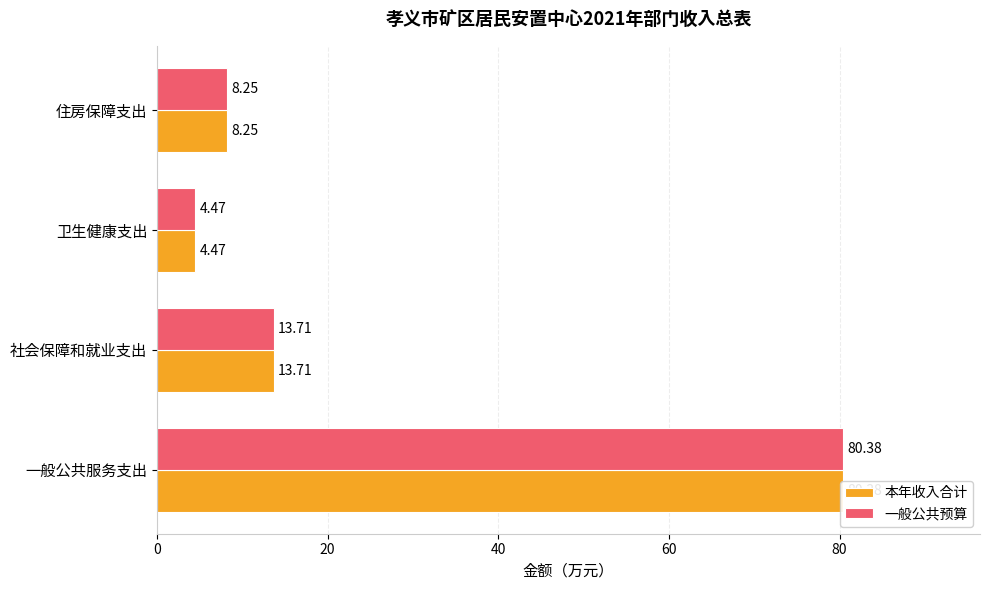

Reading left to right, list all the values displayed in this chart.

本年收入合计: 0=80.4	20=13.7	40=4.5	60=8.2
一般公共预算: 0=80.4	20=13.7	40=4.5	60=8.2